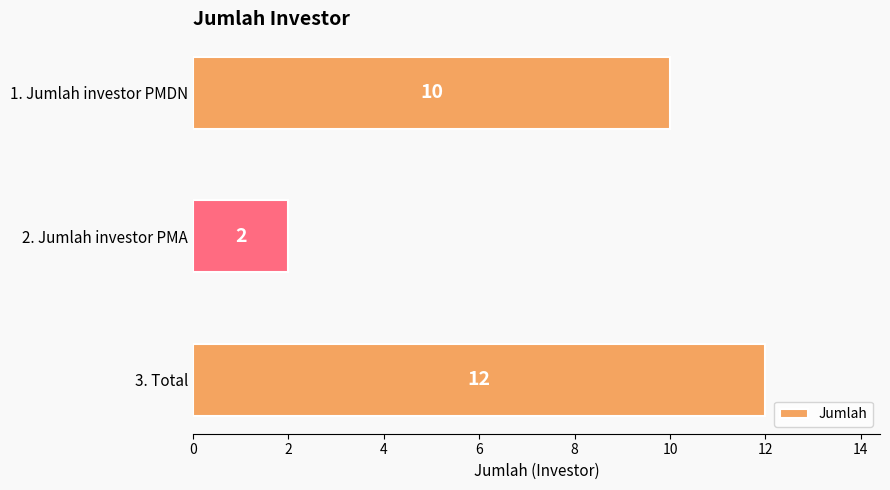

Which label corresponds to the smallest value in the chart?

2. Jumlah investor PMA